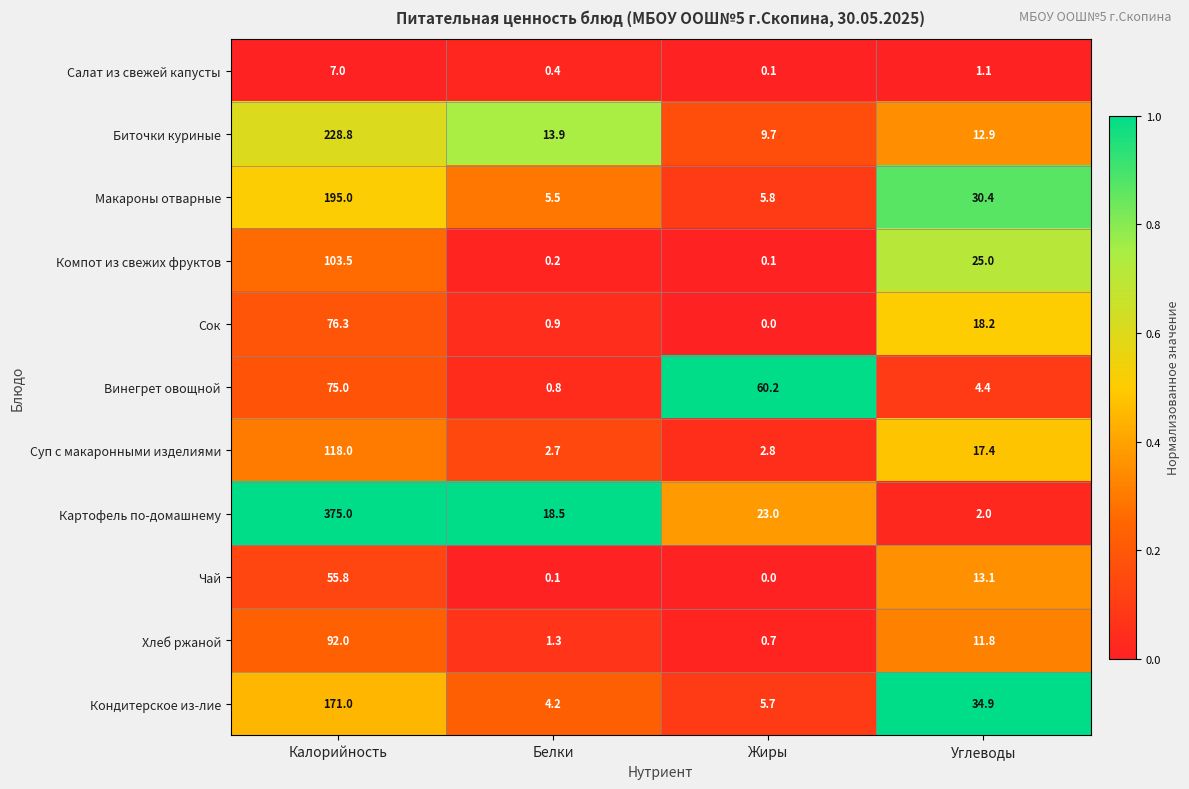

At Калорийность, list the series in order from smallest to largest.

Салат из свежей капусты, Чай, Винегрет овощной, Сок, Хлеб ржаной, Компот из свежих фруктов, Суп с макаронными изделиями, Кондитерское из-лие, Макароны отварные, Биточки куриные, Картофель по-домашнему